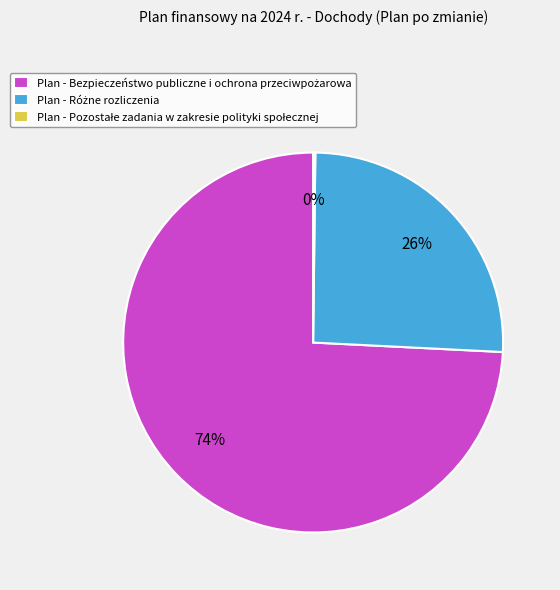

Does any single category account for the majority?

Yes